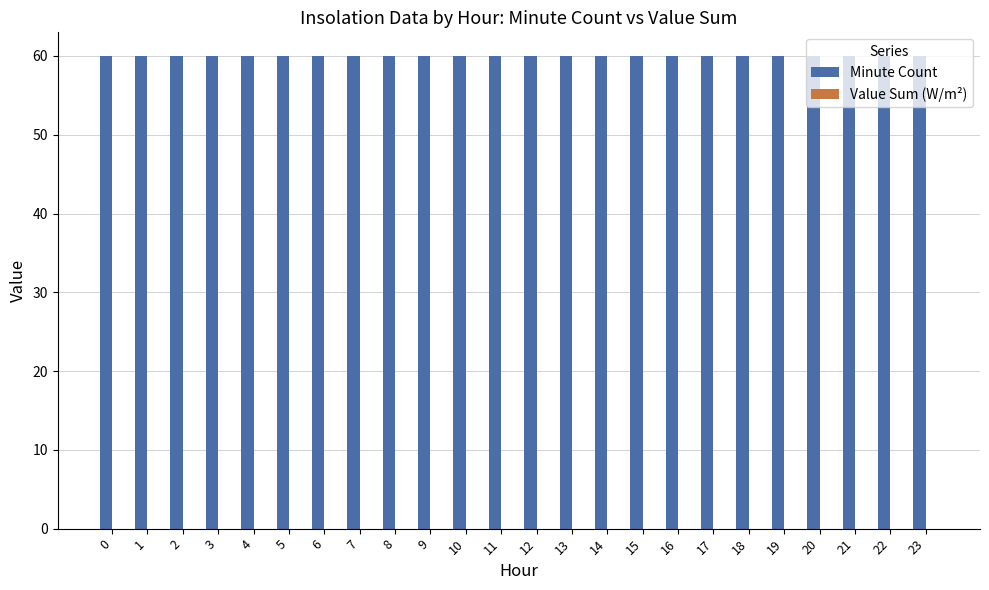

Between 1 and 7, which series saw the biggest shift?

Minute Count